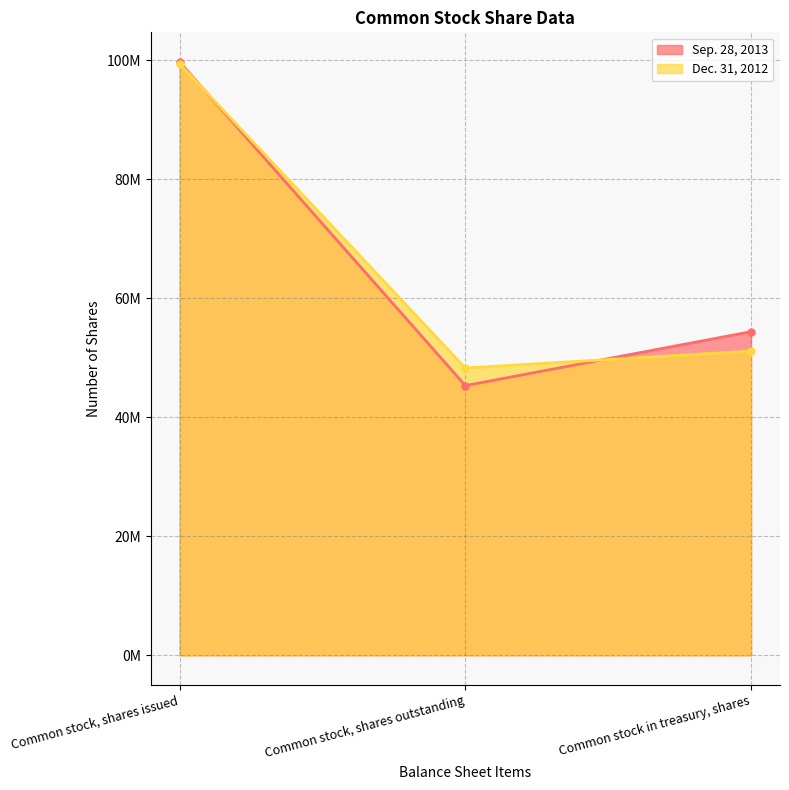

Which series has the largest total across all categories?

Sep. 28, 2013